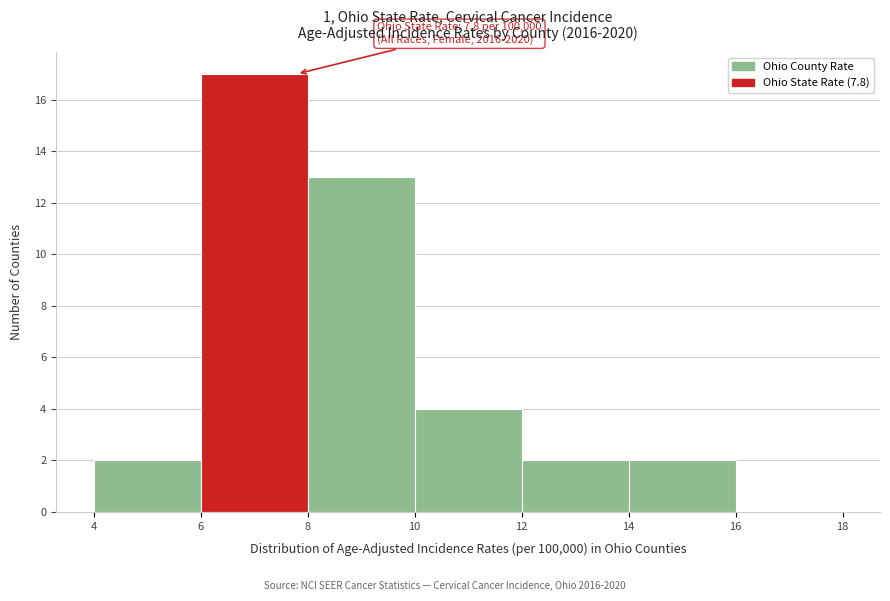

Over which range of the x-axis is the bar tallest?

6 to 8